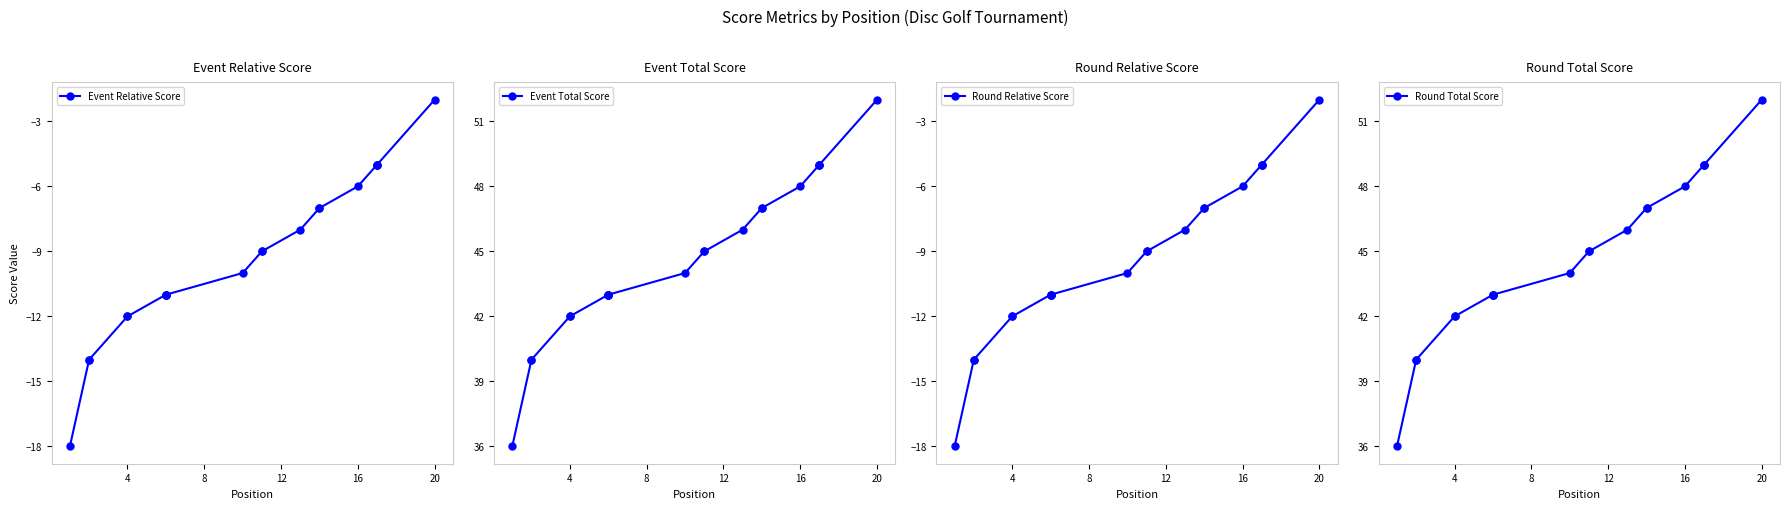

How many data points in Event Relative Score are less than -9?

10